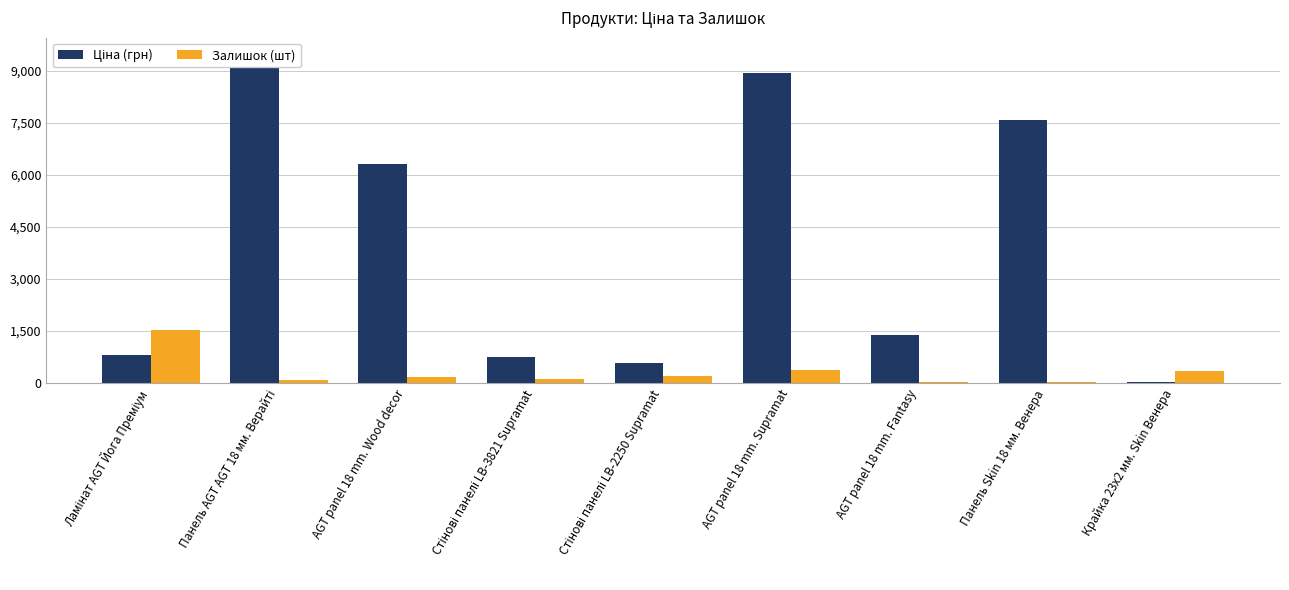

What is the sum of the Ціна (грн) values at Ламінат AGT Йога Преміум and AGT panel 18 mm. Wood decor?

7127.2